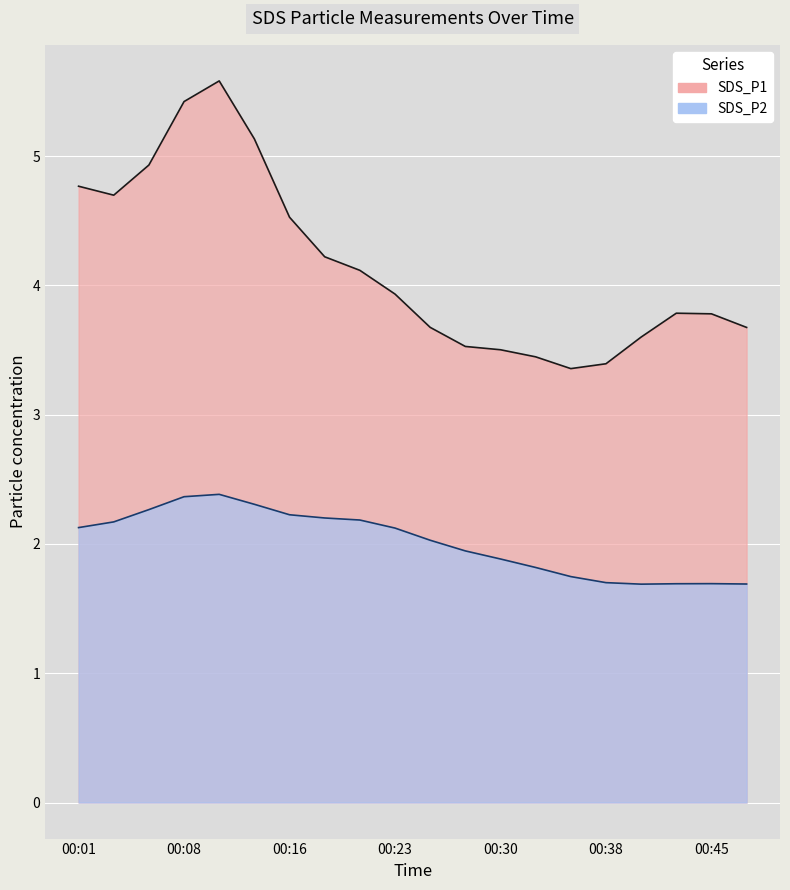

What is the sum of all SDS_P2 values?

40.2